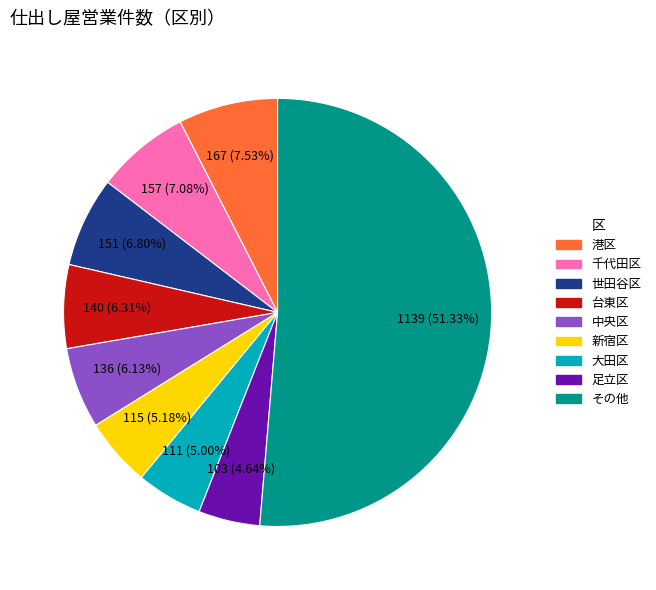

Does any single category account for the majority?

Yes